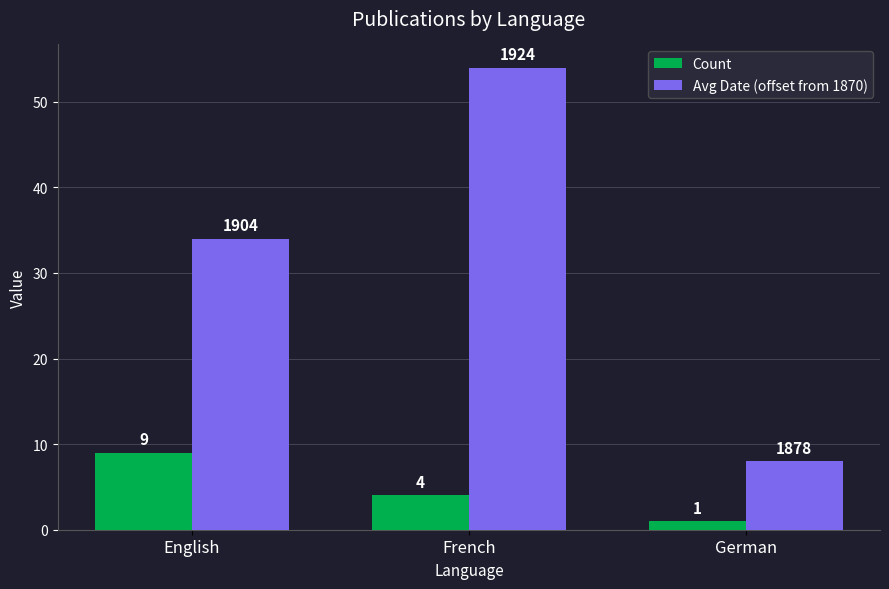

What is the spread (max minus min) of values at English?

25